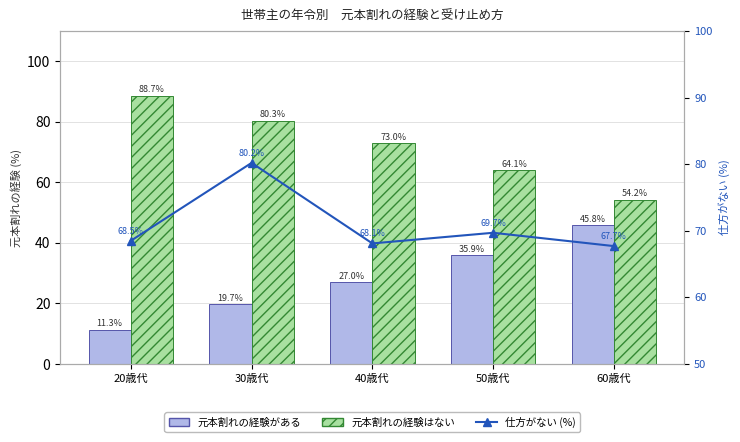

What is the label of the 2nd bar from the right?

50歳代